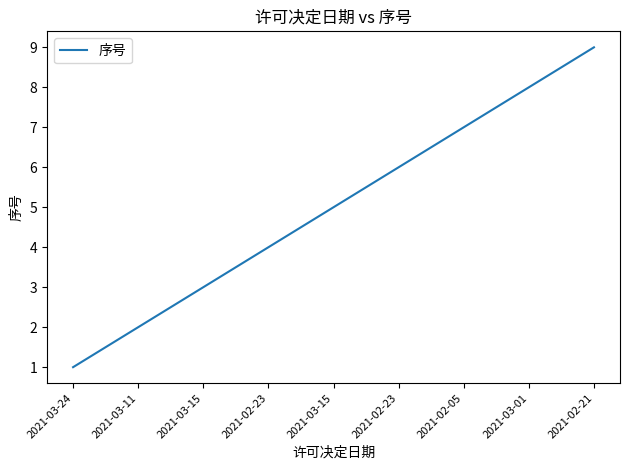

What is the average value?

5